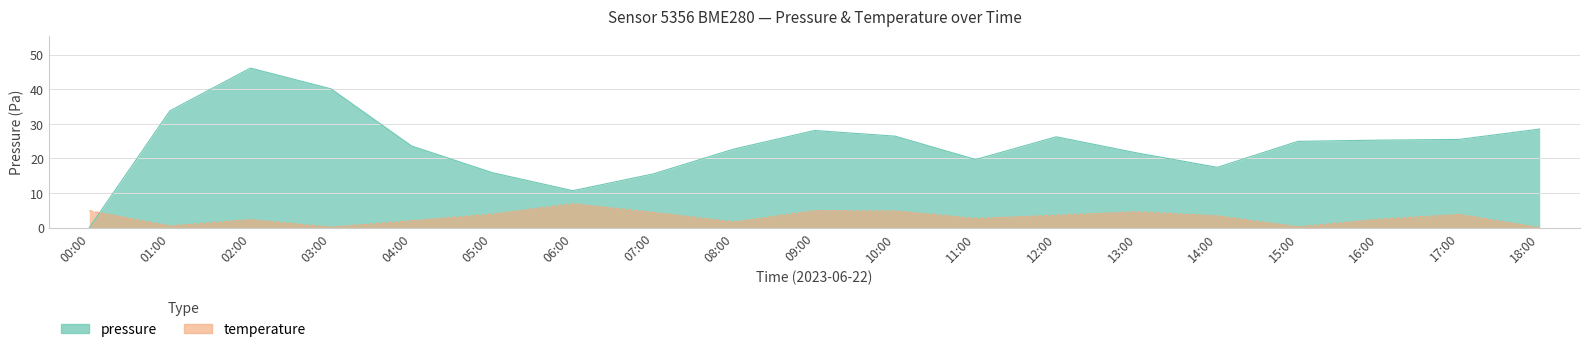

True or false: temperature and pressure cross at least once.

True